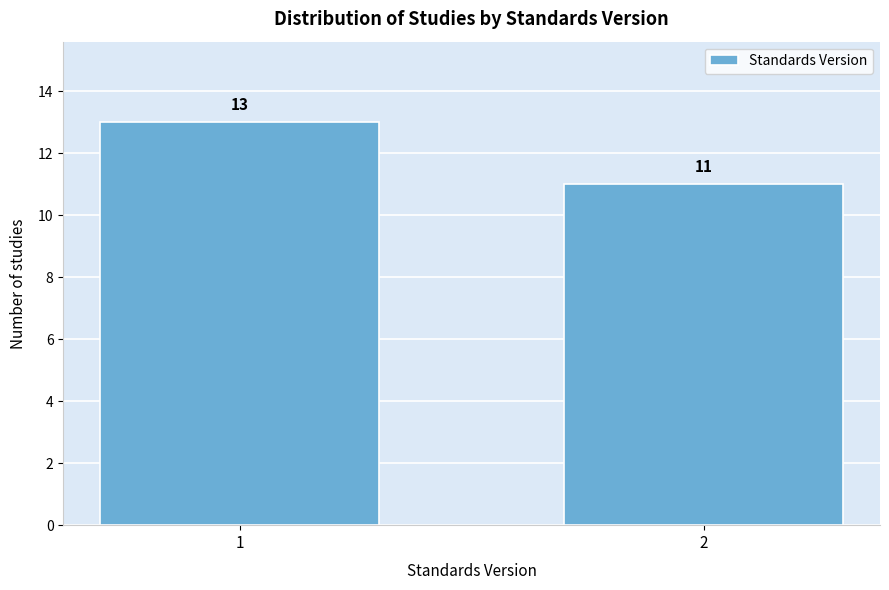

Reading left to right, what are all the values shown in this chart?

1=13	2=11